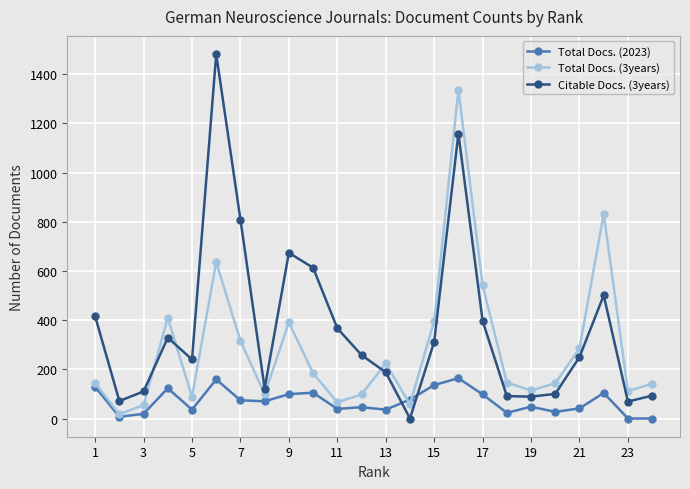

True or false: Total Docs. (3years) and Citable Docs. (3years) cross at least once.

True